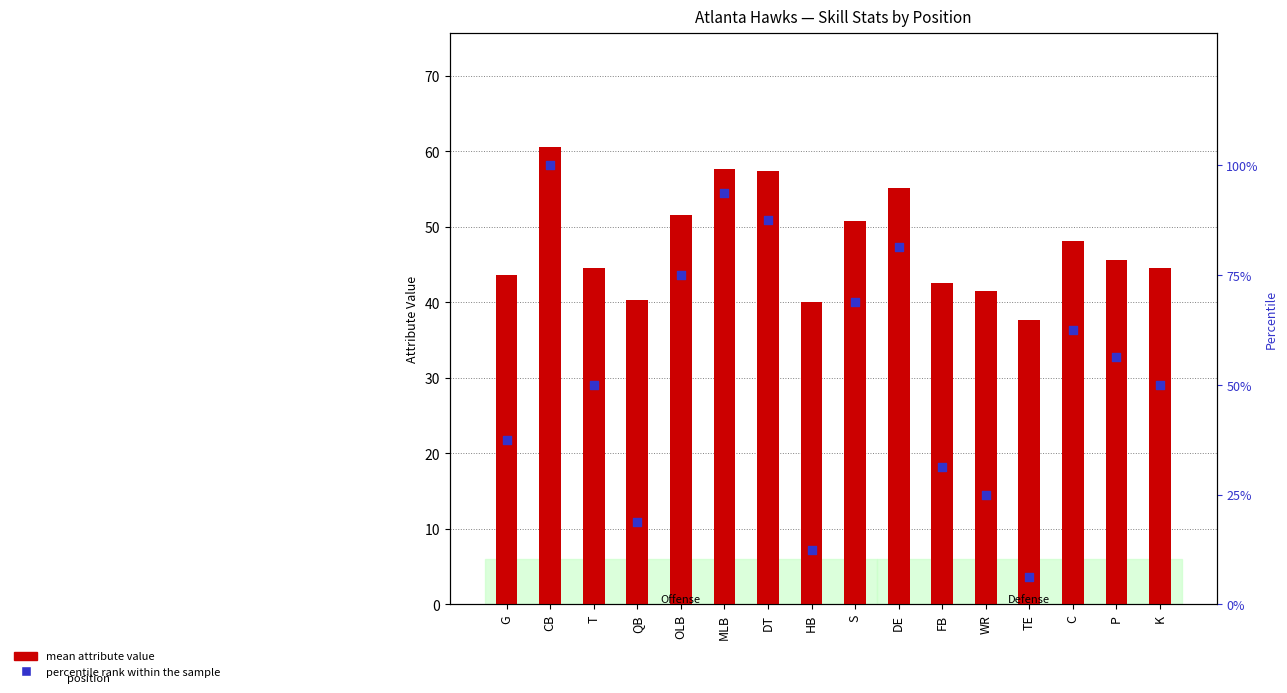

Which series reaches the maximum Y coordinate?

percentile rank within the sample